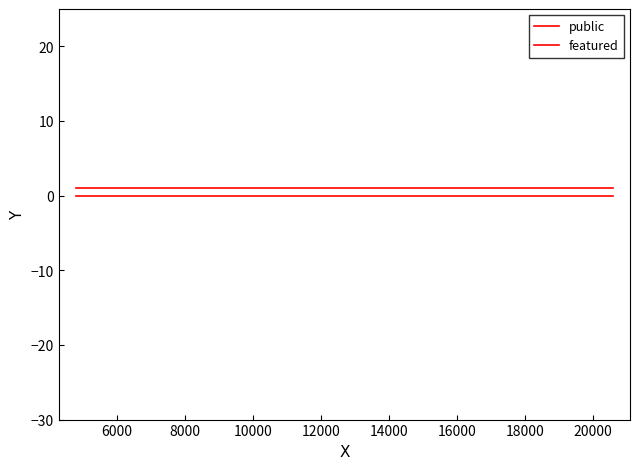

How many series are shown in this chart?

2